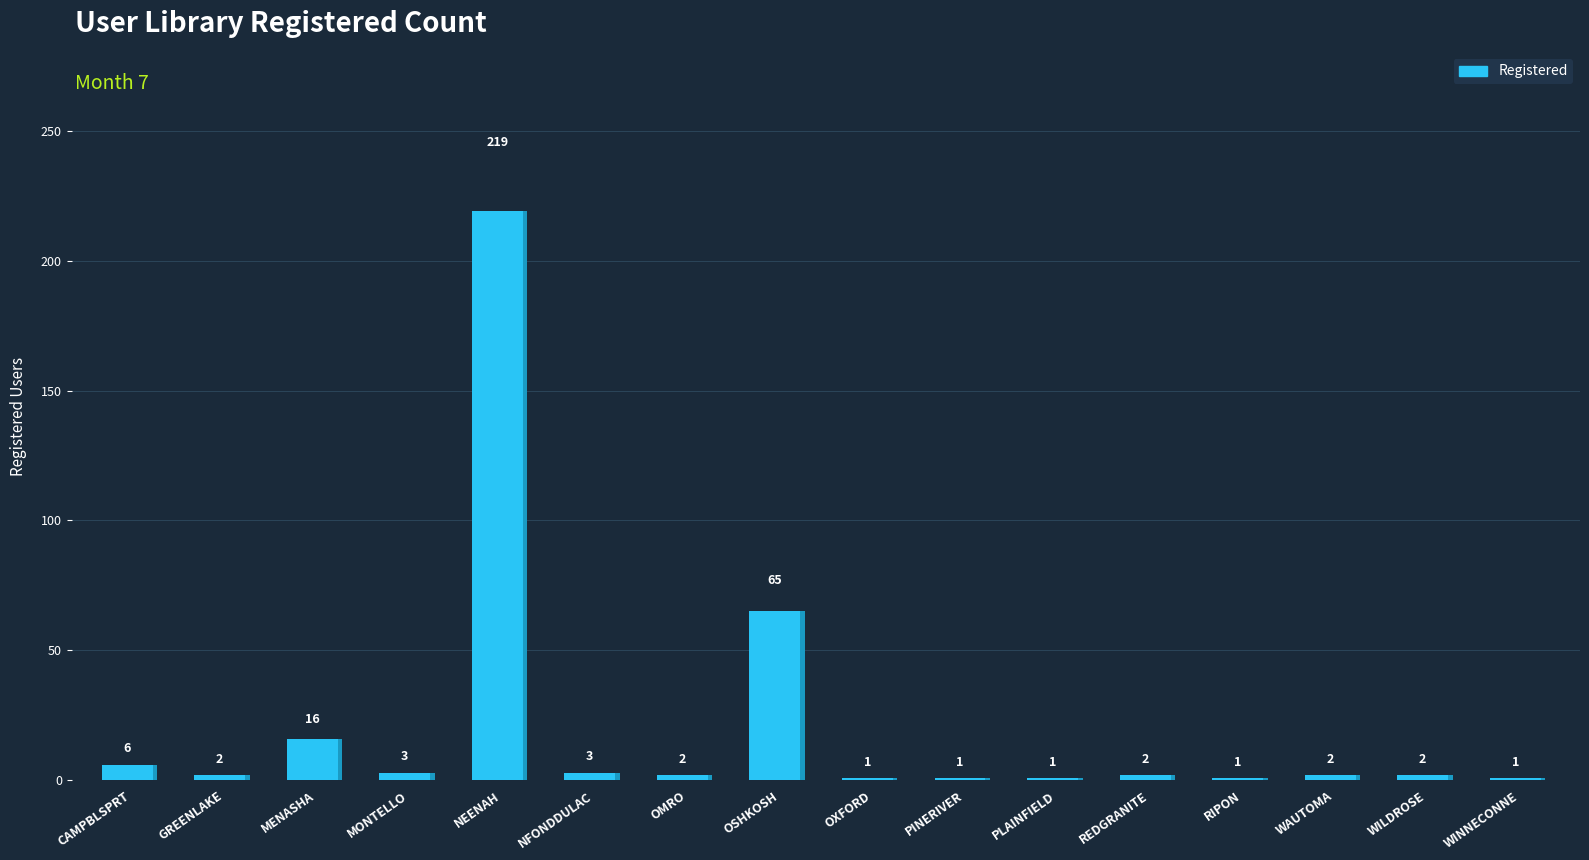

What is the difference between the second highest and minimum values?

64